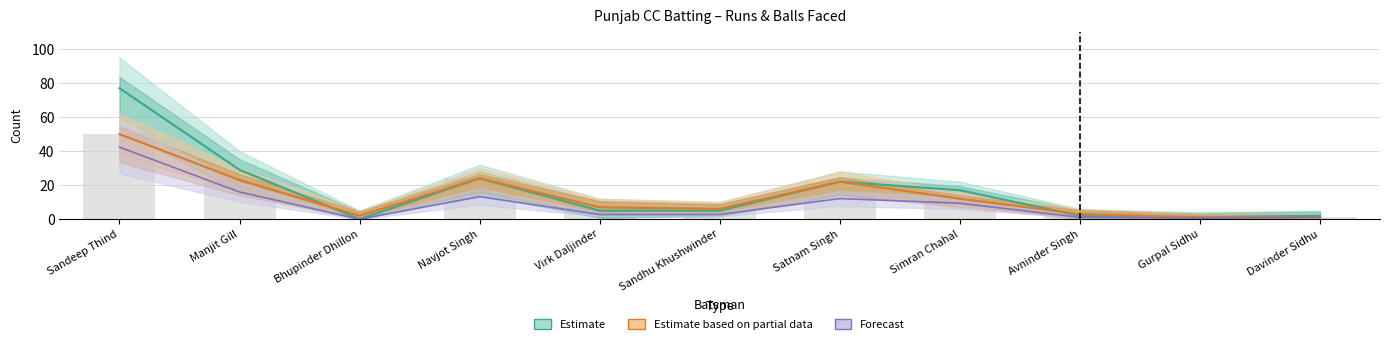

What position from the right is Sandhu Khushwinder?

6